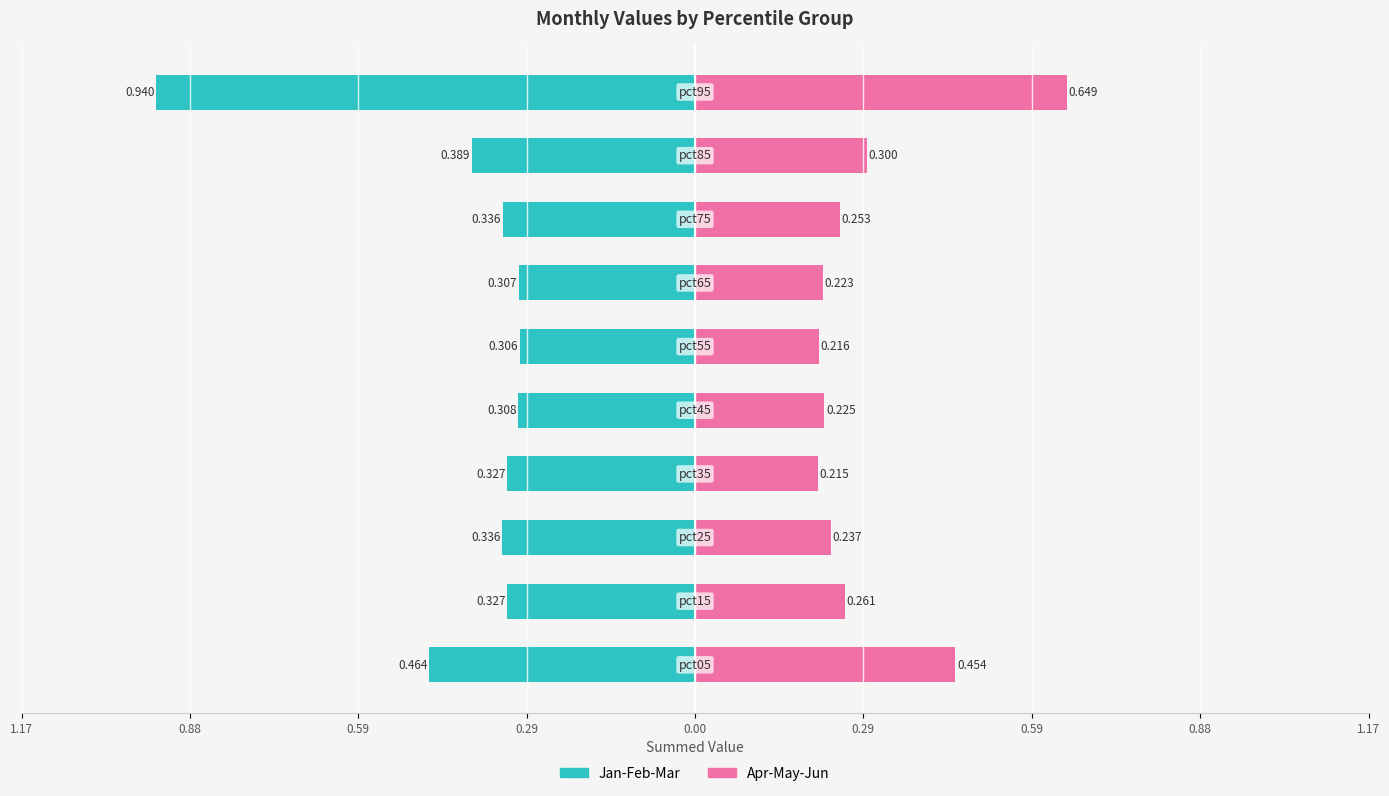

What is the difference between the highest and lowest values at 0.29?

0.5